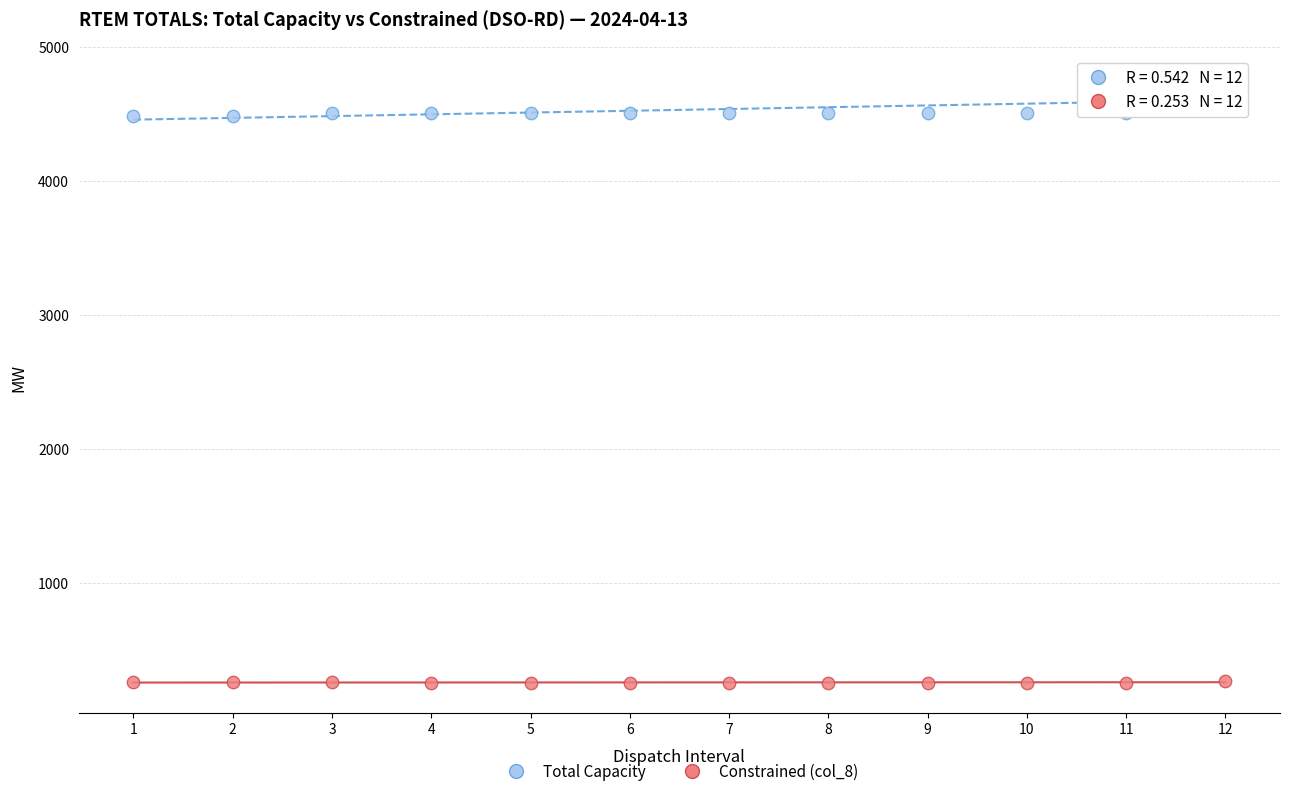

Across all data points, what is the range of Y values (max minus min)?

4557.7